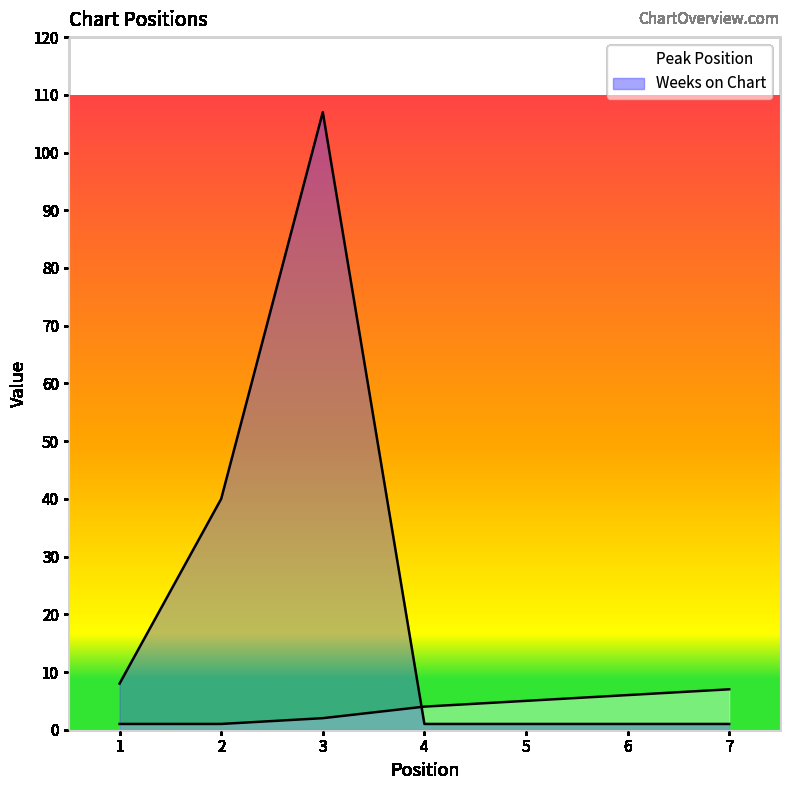

What is the difference between the highest and lowest values at 7?

6